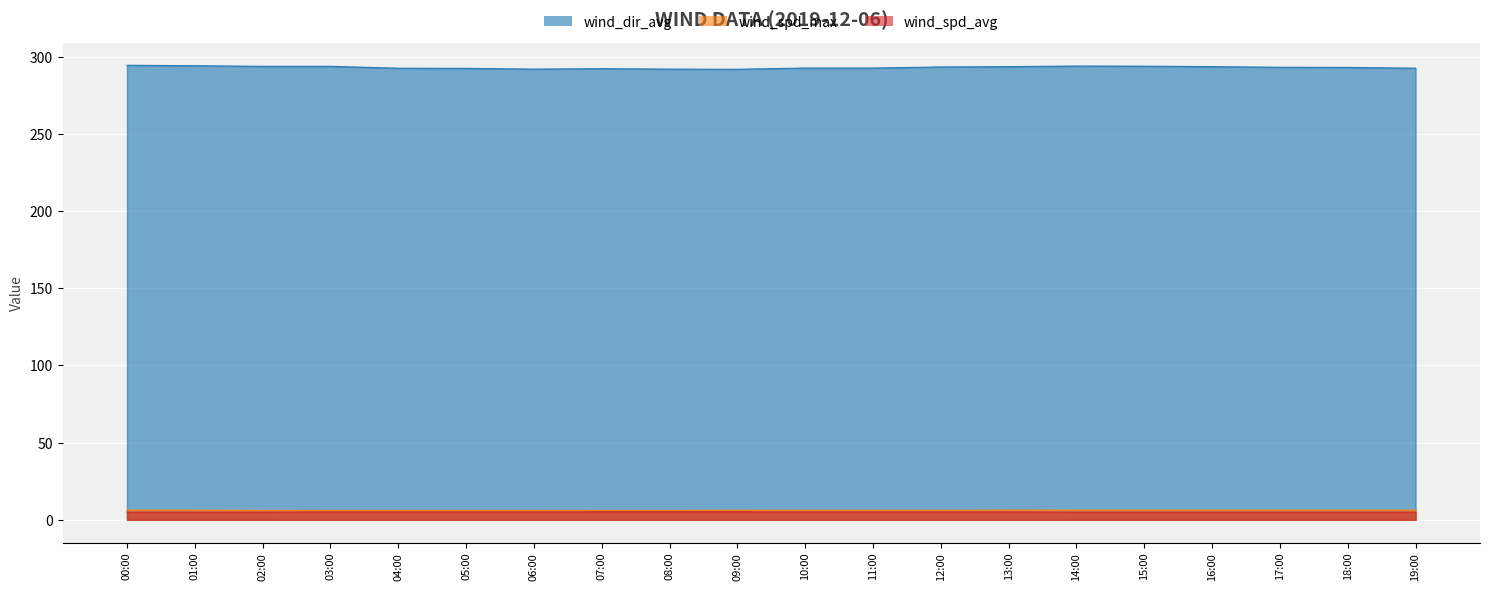

Reading left to right, what are all the values shown in this chart?

wind_spd_avg: 00:00=5.0	01:00=5.0	02:00=5.0	03:00=5.1	04:00=5.1	05:00=5.1	06:00=5.1	07:00=5.2	08:00=5.2	09:00=5.2	10:00=5.1	11:00=5.1	12:00=5.1	13:00=5.1	14:00=5.0	15:00=5.0	16:00=5.0	17:00=5.0	18:00=5.0	19:00=5.0
wind_spd_max: 00:00=6.3	01:00=6.3	02:00=6.1	03:00=6.1	04:00=6.1	05:00=6.1	06:00=6.1	07:00=6.1	08:00=6.1	09:00=6.2	10:00=6.2	11:00=6.2	12:00=6.2	13:00=6.3	14:00=6.3	15:00=6.3	16:00=6.3	17:00=6.3	18:00=6.3	19:00=6.3
wind_dir_avg: 00:00=294.5	01:00=294.2	02:00=293.8	03:00=293.8	04:00=292.6	05:00=292.5	06:00=292.0	07:00=292.3	08:00=292.0	09:00=291.9	10:00=292.7	11:00=292.7	12:00=293.4	13:00=293.6	14:00=294.0	15:00=293.9	16:00=293.6	17:00=293.2	18:00=293.1	19:00=292.6